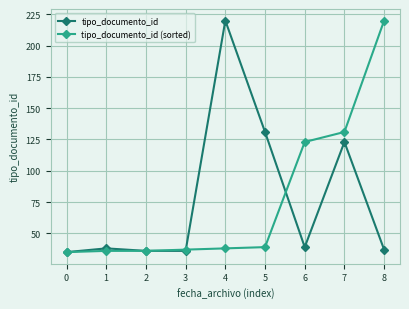

What is the value of the tipo_documento_id point at the 9th from the left?

37